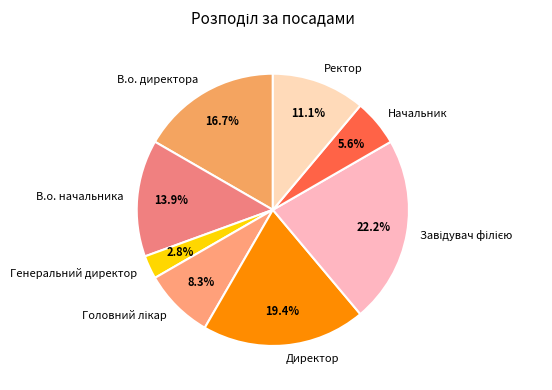

True or false: В.о. директора accounts for 17% of the total.

True